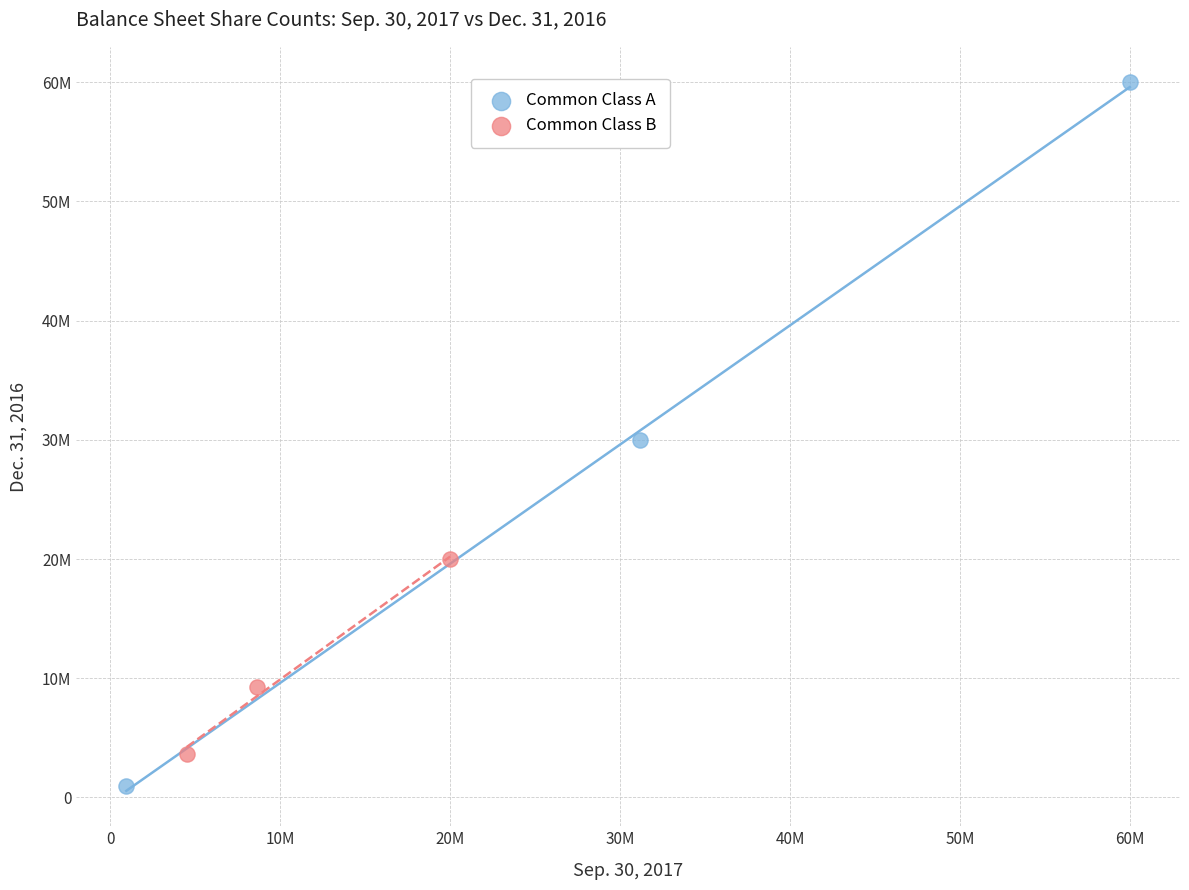

What are all the series names shown in the legend?

Common Class A, Common Class B